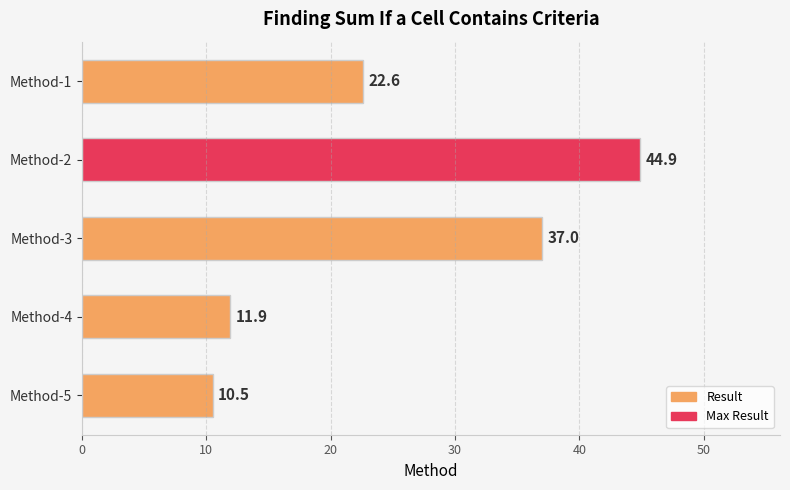

Reading top to bottom, what are all the values shown in this chart?

22.6	44.9	37.0	11.9	10.5